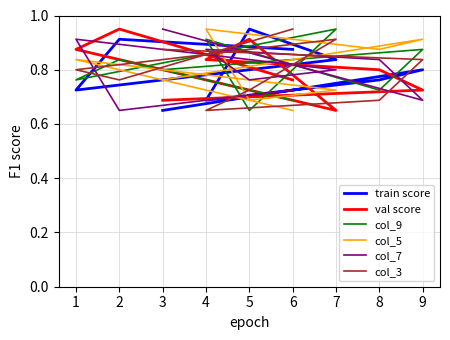

At how many categories does at least one series exceed 0?

9